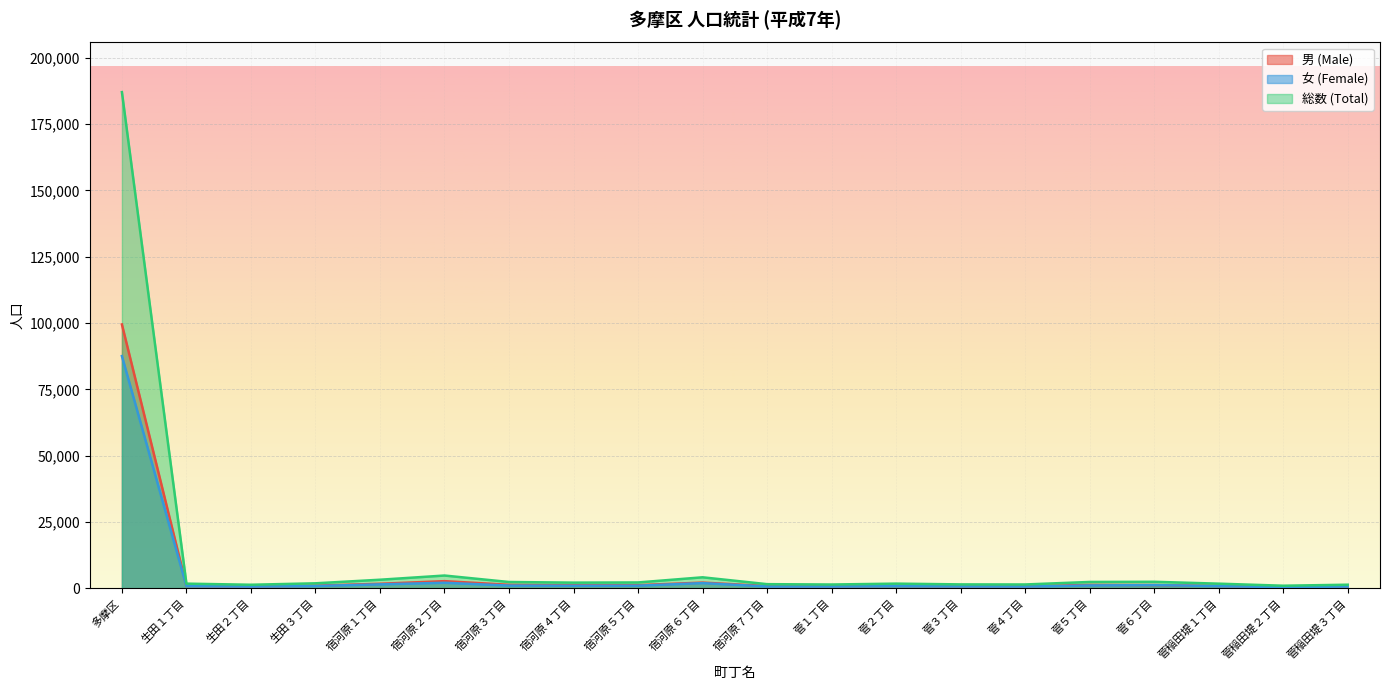

Is the value of 男 (Male) at 菅５丁目 greater than the value of 総数 (Total) at 菅稲田堤２丁目?

Yes